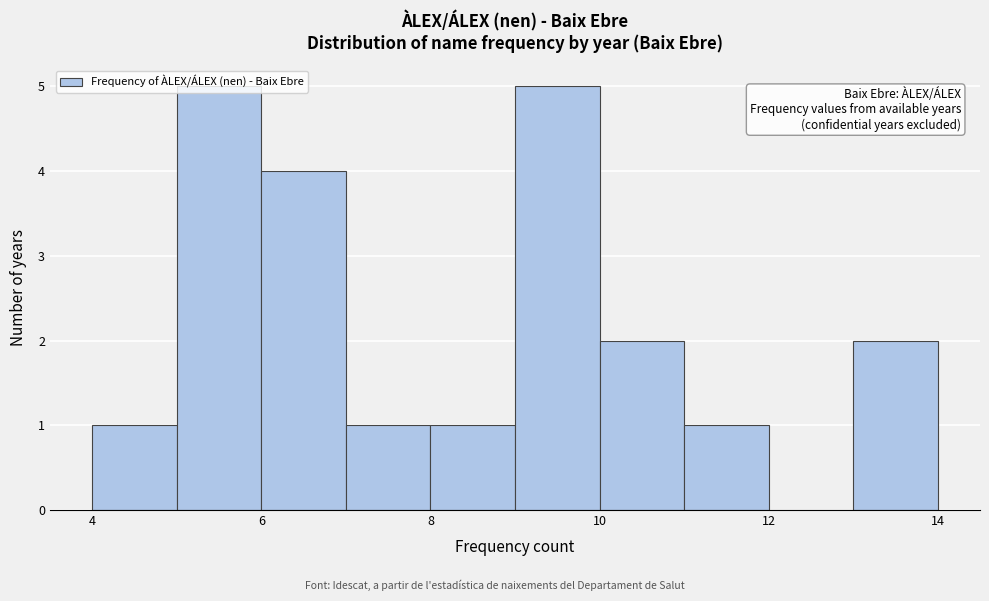

Reading left to right, transcribe this chart: for each bar, give the range it covers on the x-axis and its height. The values are not printed on the chart, so give them approximately, as read against the axis.

4 to 5: 1
5 to 6: 5
6 to 7: 4
7 to 8: 1
8 to 9: 1
9 to 10: 5
10 to 11: 2
11 to 12: 1
12 to 13: 0
13 to 14: 2